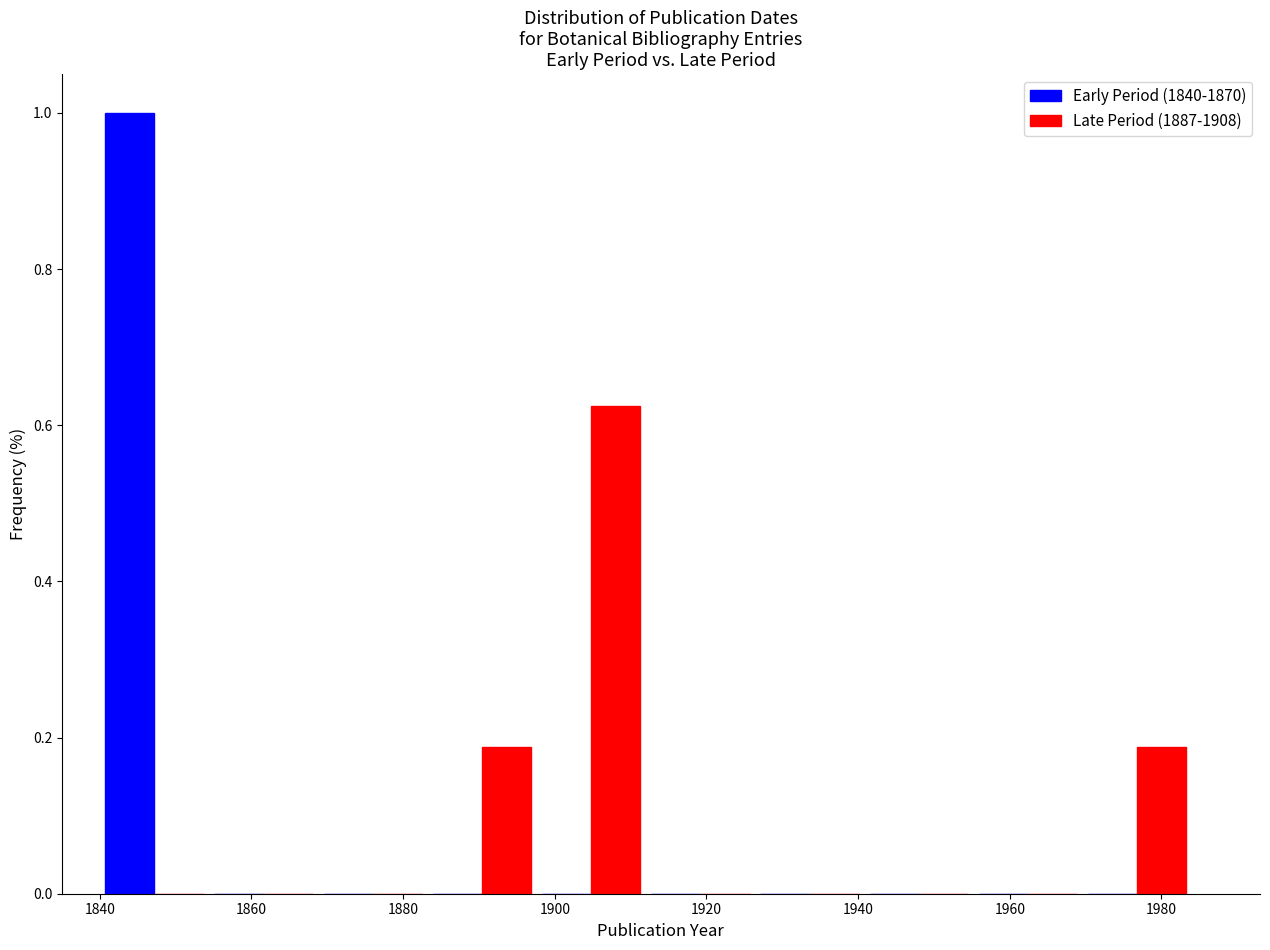

What is the height of the Late Period (1887-1908) bar covering 1883.2 to 1897.6 on the x-axis? Neither the bar edges nor the heights are printed on the chart, so give them approximately, as read against the axes.

0.18